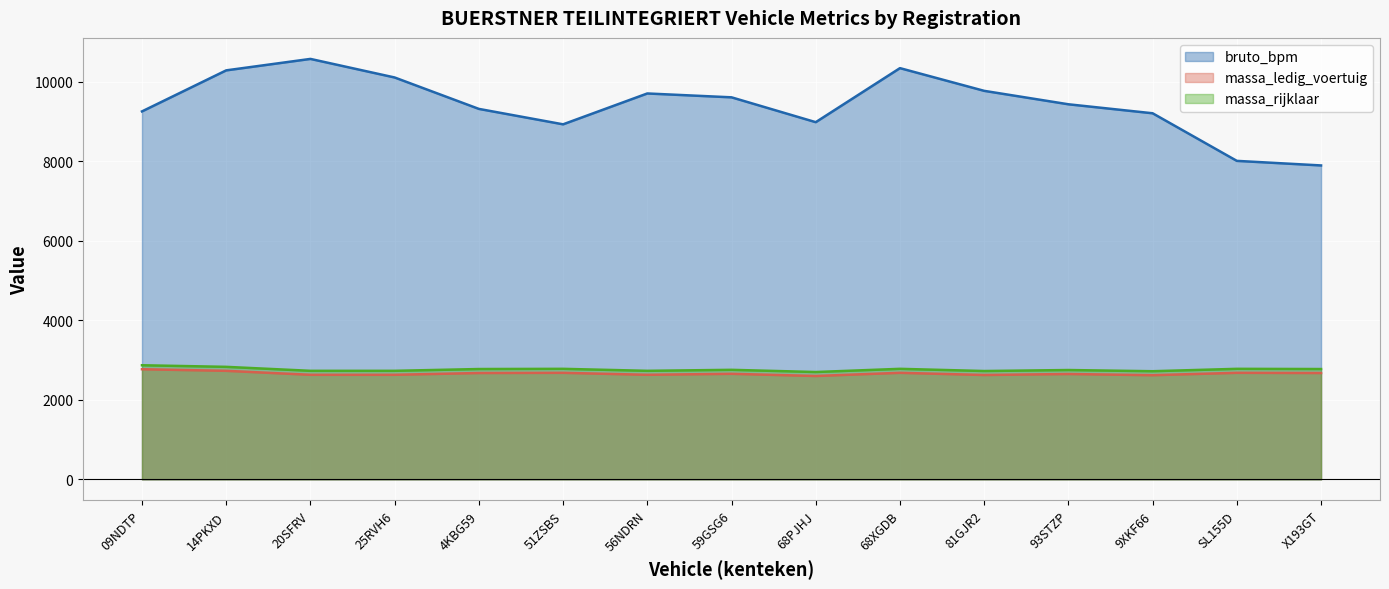

Where is the first local maximum for massa_ledig_voertuig?

51ZSBS